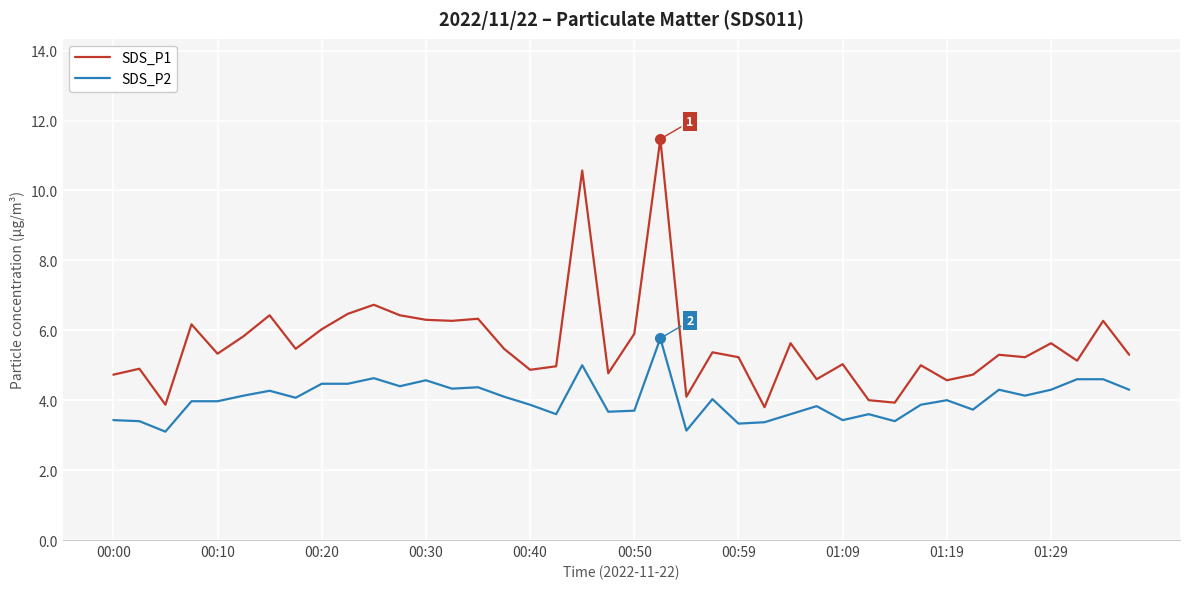

True or false: SDS_P2 and SDS_P1 intersect in this chart.

False